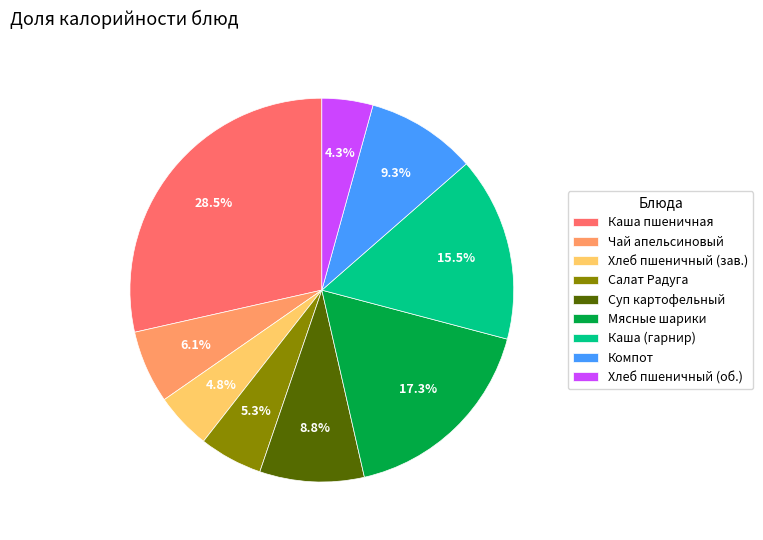

Which slice is the largest?

Каша пшеничная